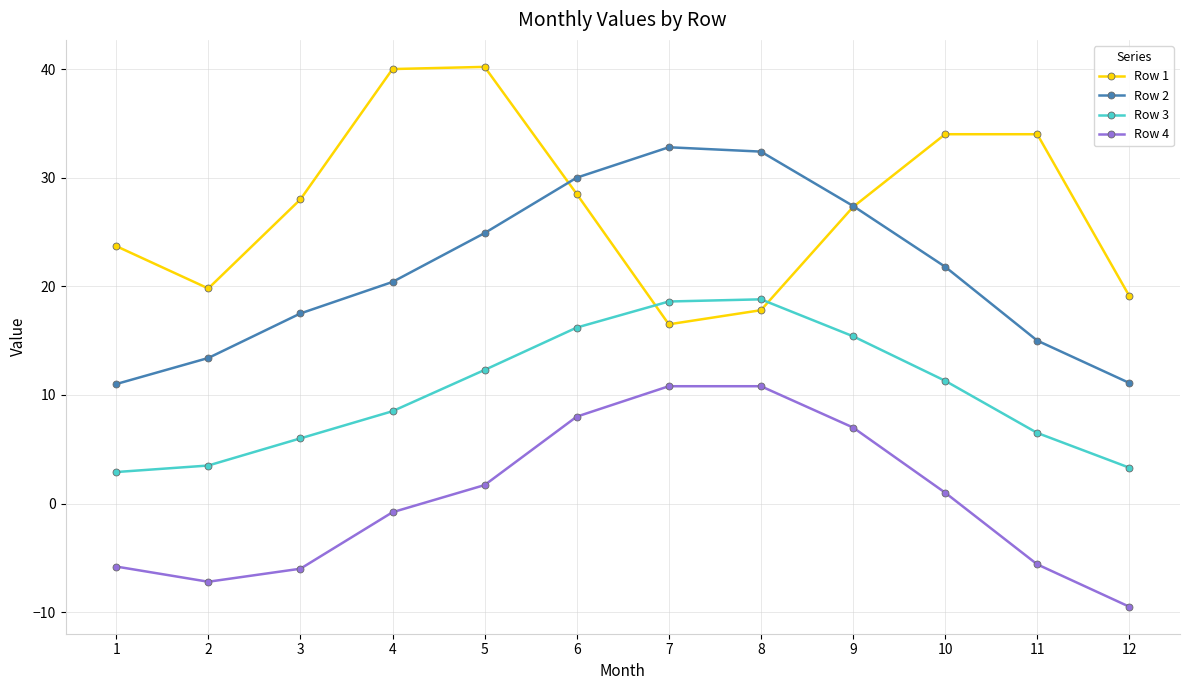

What is the spread (max minus min) of values at 6?

22.0